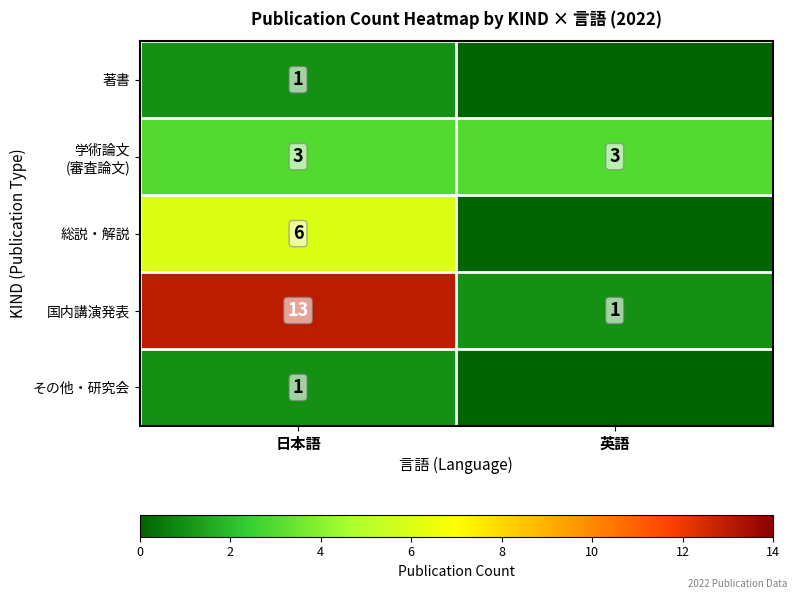

The 国内講演発表 series shows 19 at 日本語. True or false?

False